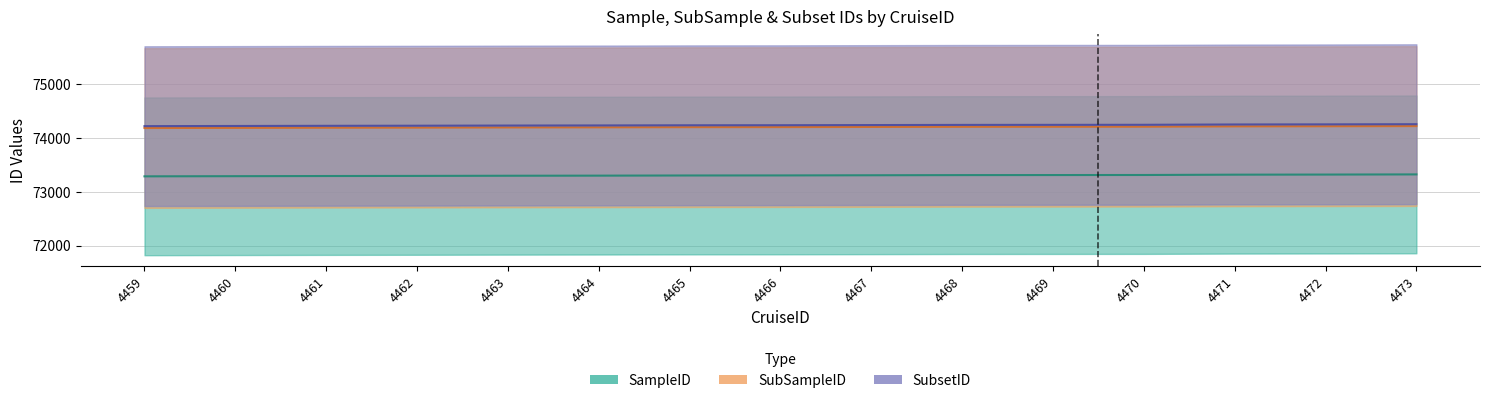

How many lines are shown in the chart?

3